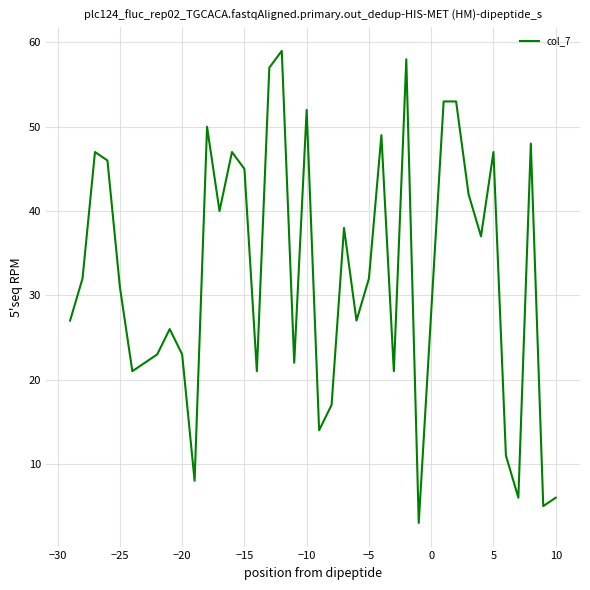

What is the greatest value displayed?

59